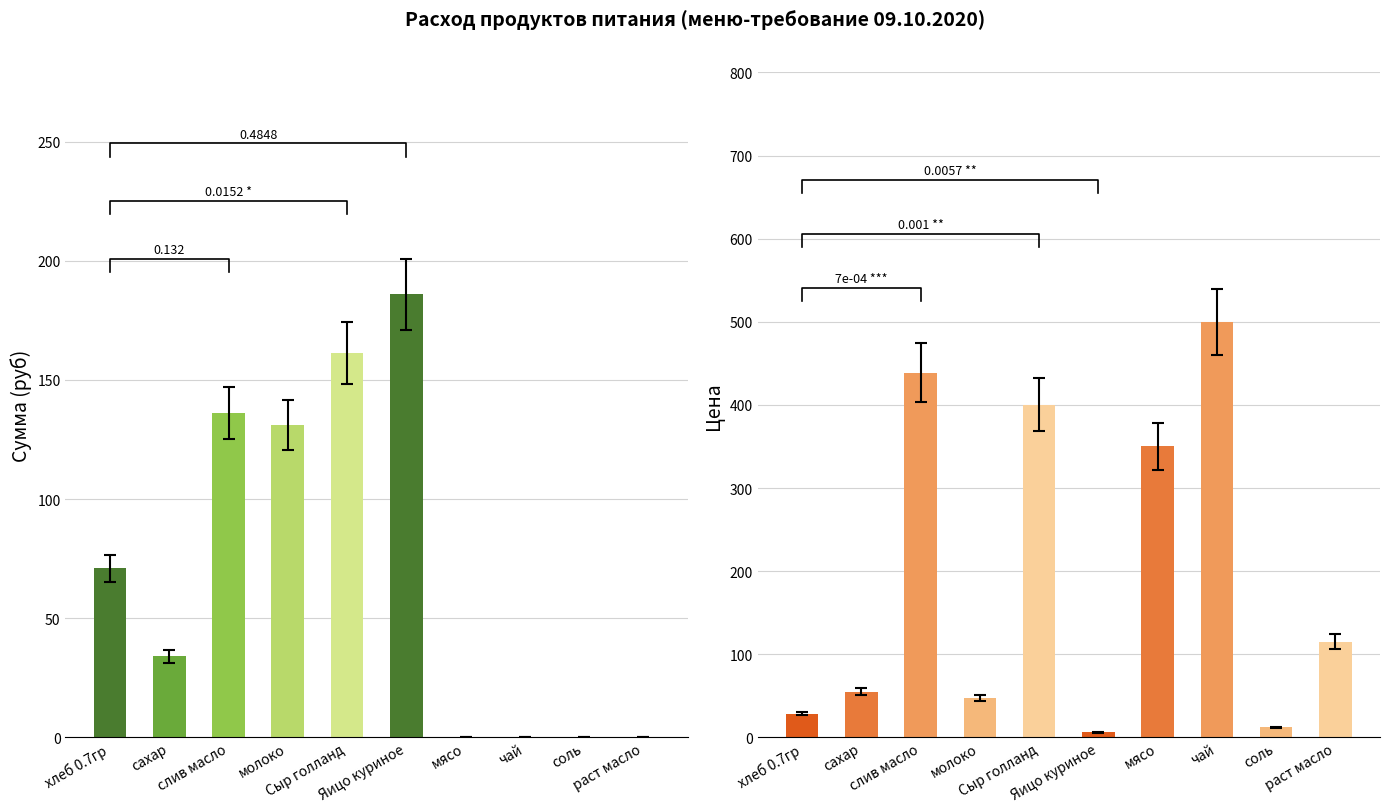

Rank the series at Яицо куриное from highest to lowest value.

Сумма (руб), Цена